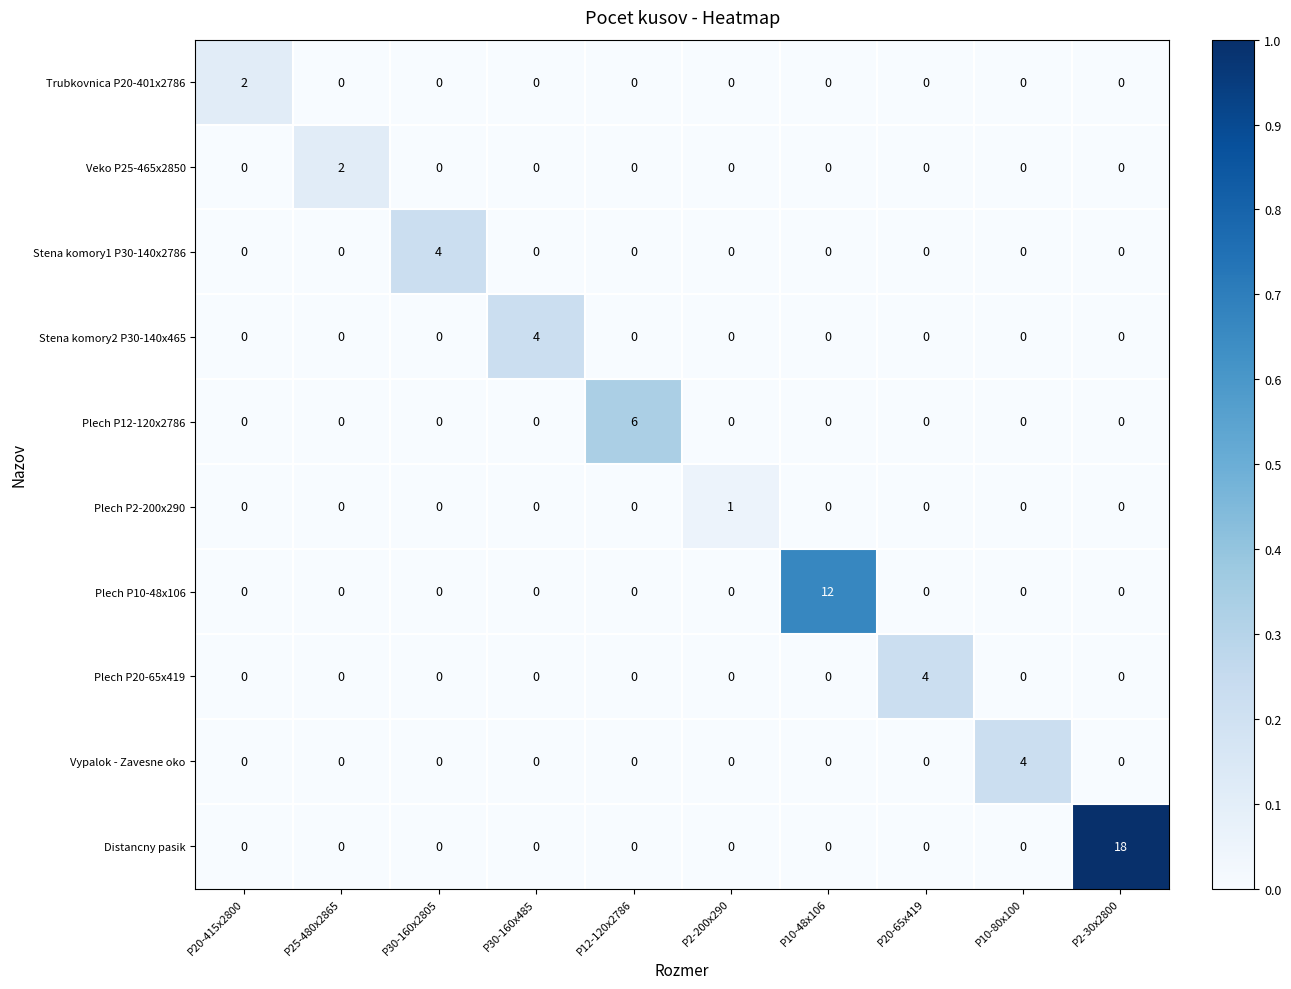

Is it true that Plech P12-120x2786 equals 3 at P12-120x2786?

False